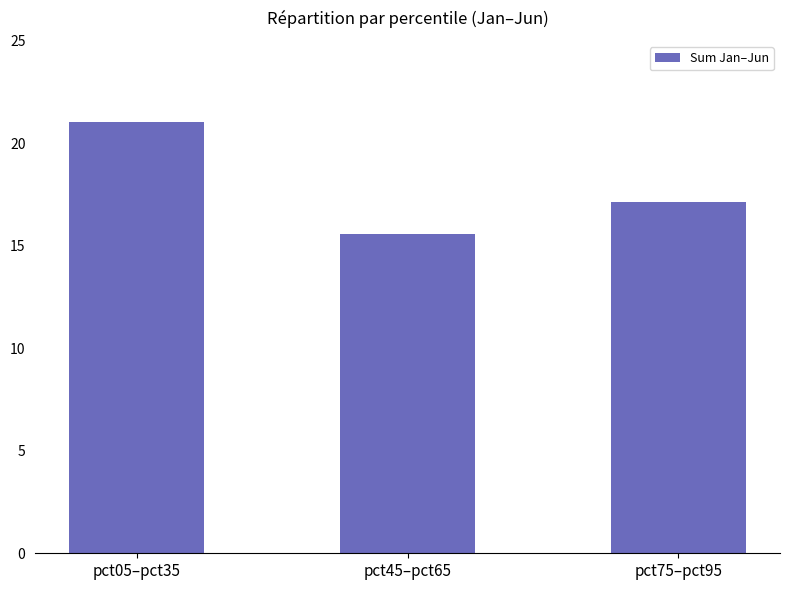

Does the chart contain any negative values?

No